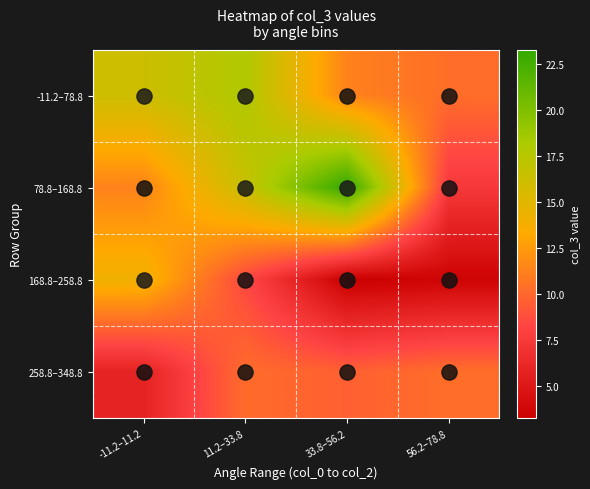

Reading right to left, list all the values displayed in this chart.

-11.2–78.8: 56.2–78.8=10.3	33.8–56.2=11.3	11.2–33.8=17.9	-11.2–11.2=16.2
78.8–168.8: 56.2–78.8=7.4	33.8–56.2=23.2	11.2–33.8=16.5	-11.2–11.2=11.3
168.8–258.8: 56.2–78.8=3.6	33.8–56.2=3.3	11.2–33.8=8.4	-11.2–11.2=14.1
258.8–348.8: 56.2–78.8=10.4	33.8–56.2=9.6	11.2–33.8=10.2	-11.2–11.2=5.9